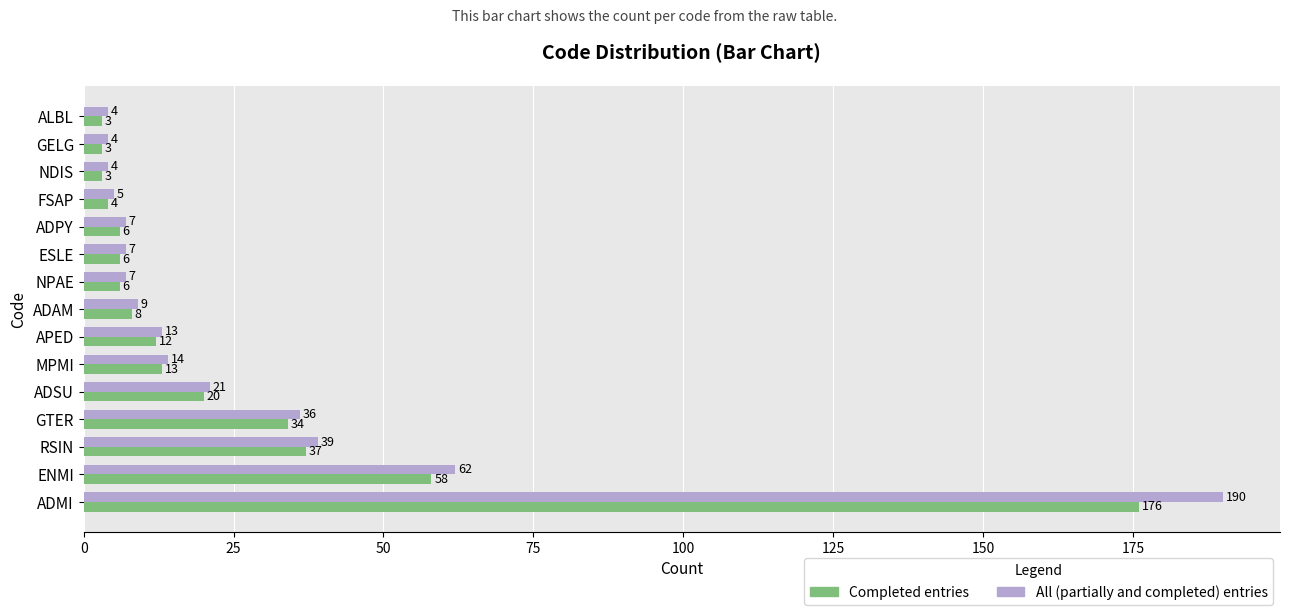

What is the sum of the All (partially and completed) entries values at NPAE and MPMI?

21